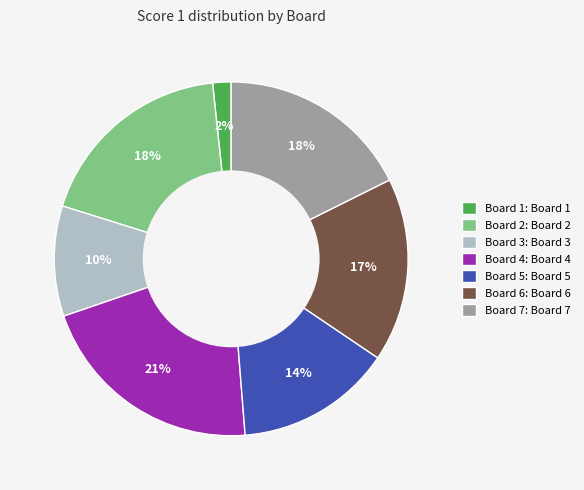

To the nearest percent, what is the combined percentage of Board 2: Board 2 and Board 6: Board 6?

35%